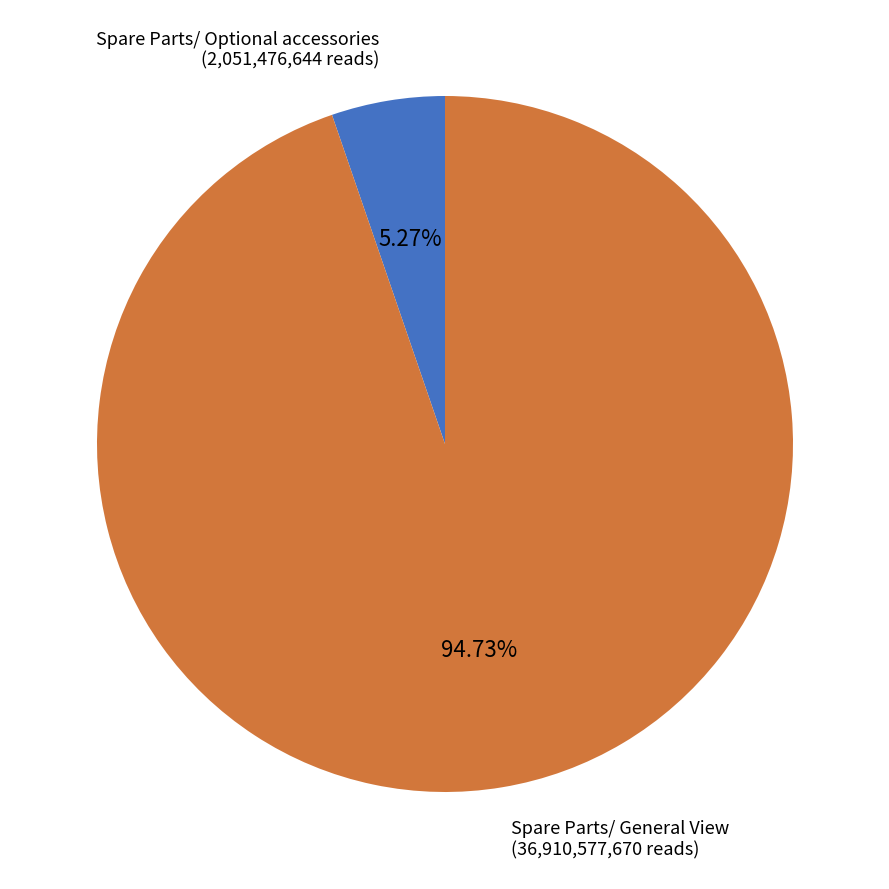

Is there any slice that represents more than half of the pie?

Yes